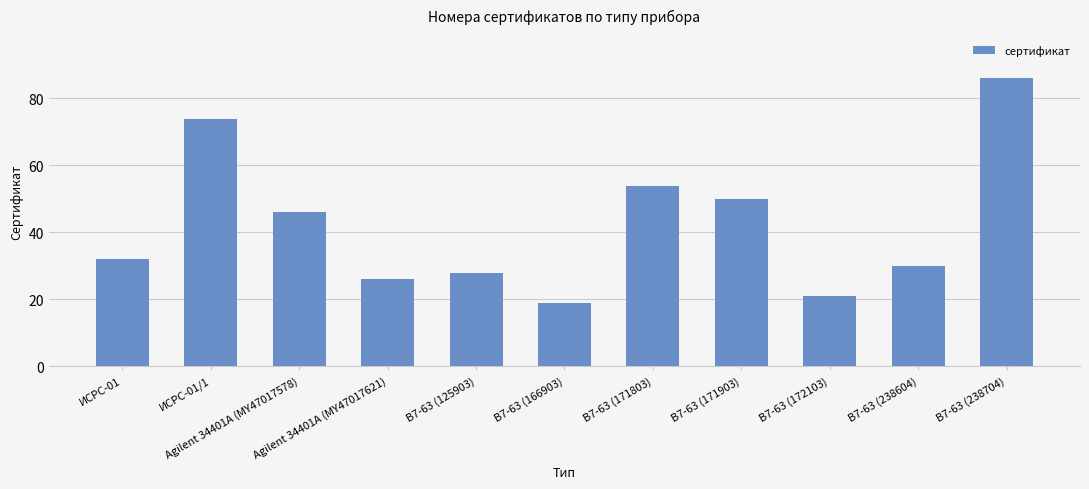

How many series are shown in this chart?

1